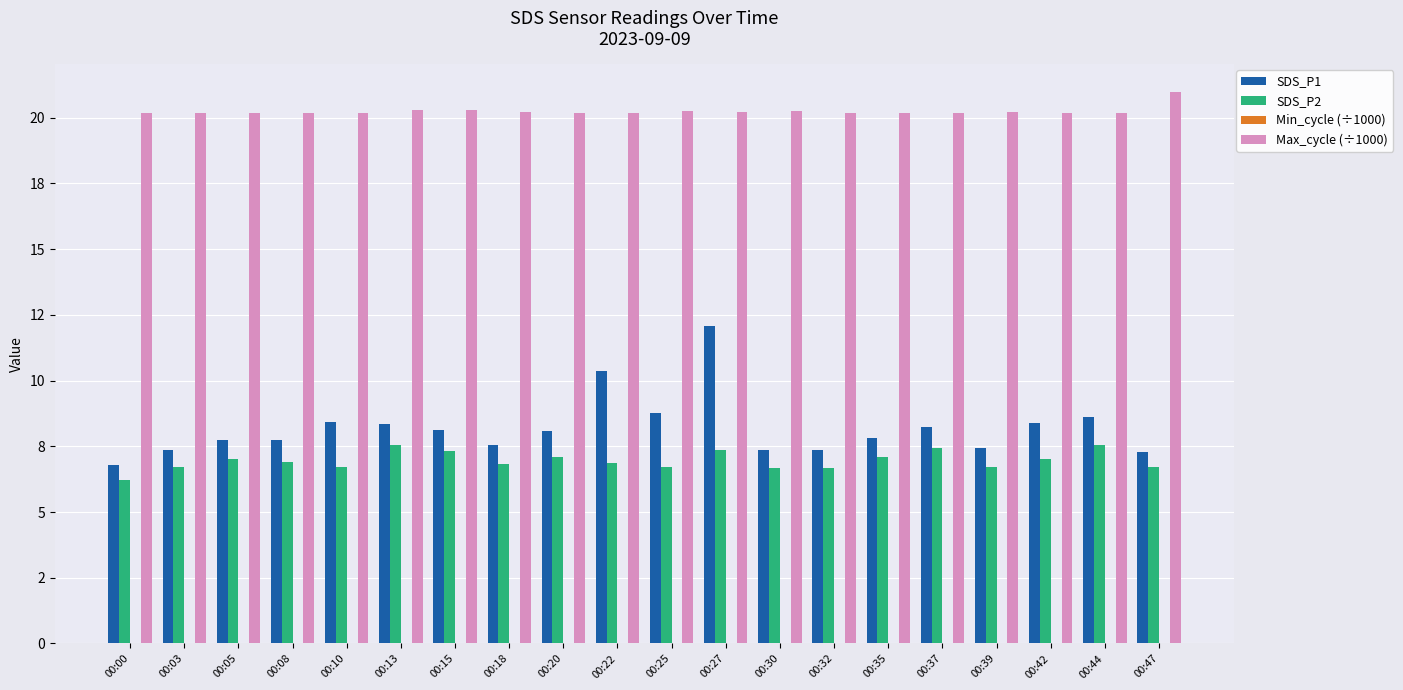

What is the value of the SDS_P2 bar at the 17th from the left?

6.7